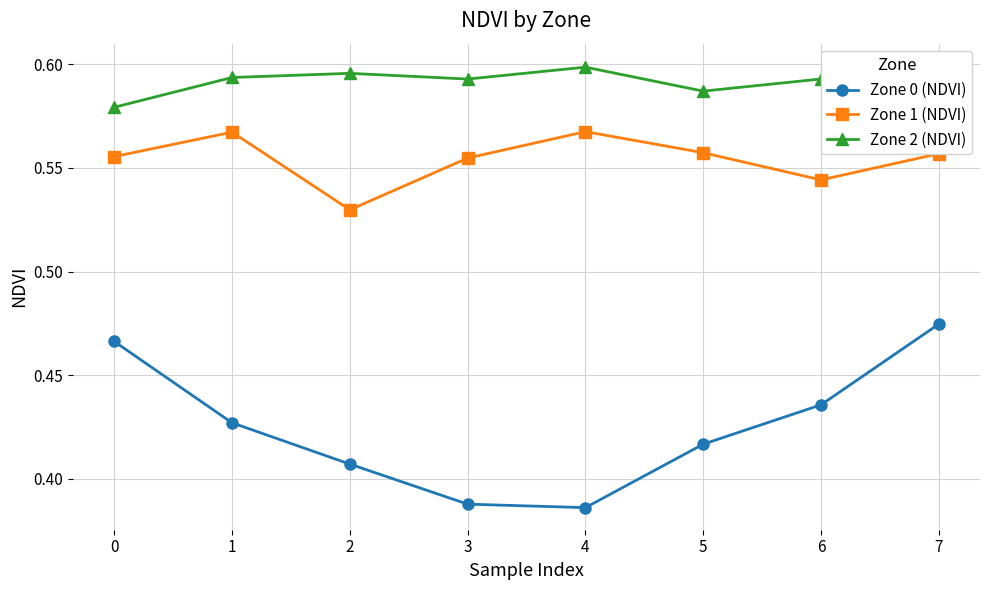

How many interior local valleys does the Zone 0 (NDVI) series have?

1